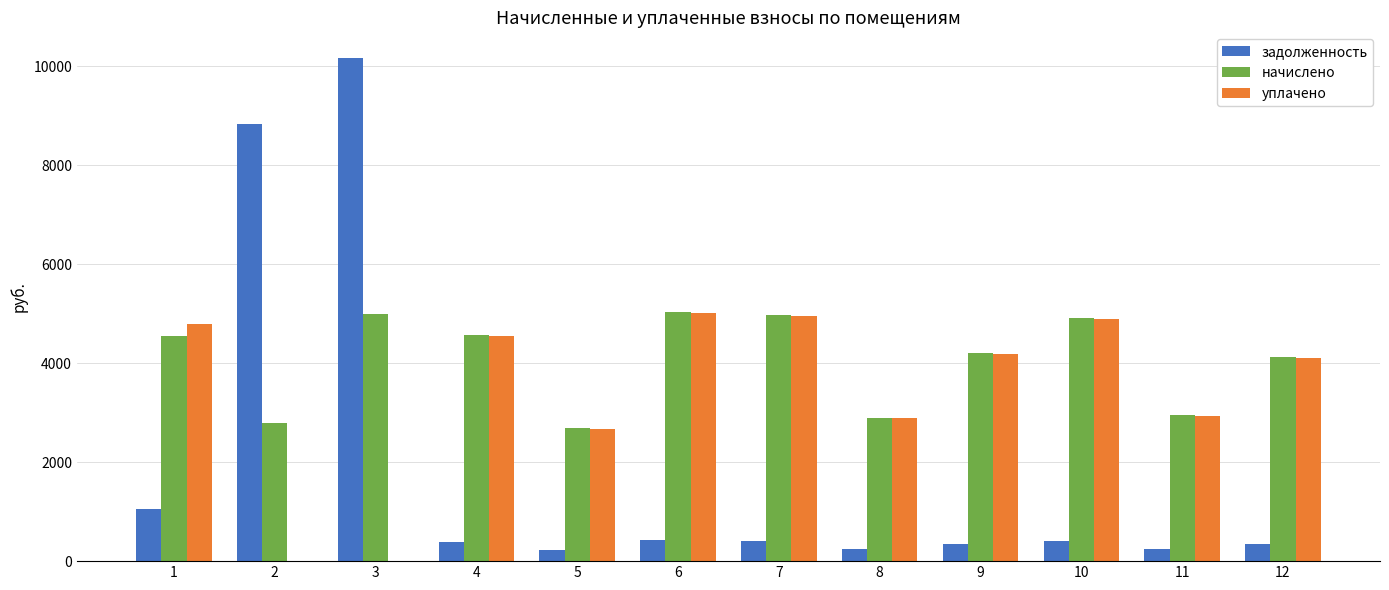

At which category is the sum across all series the highest?

3